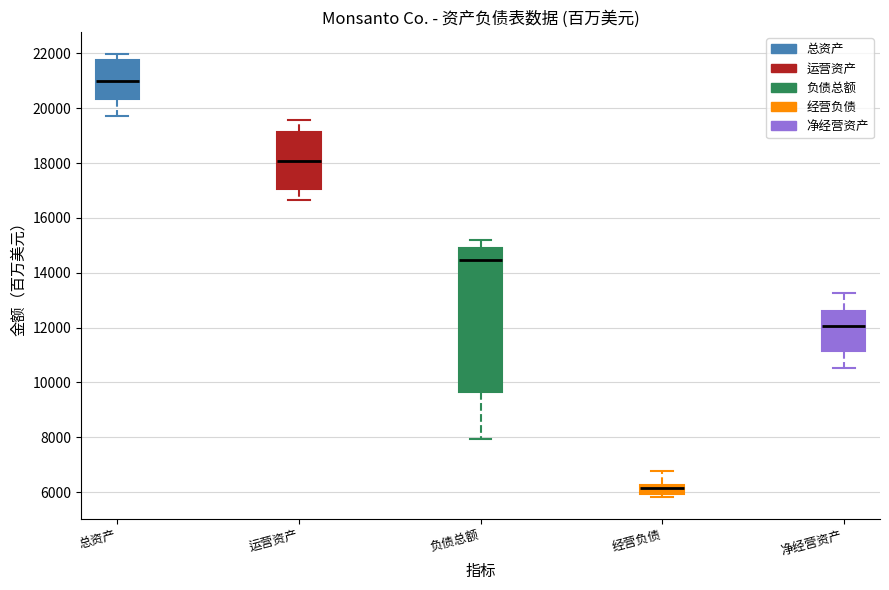

Where does the upper whisker of the box for 净经营资产 end on the y-axis? The values are not printed on the chart, so give them approximately, as read against the axis.

13200